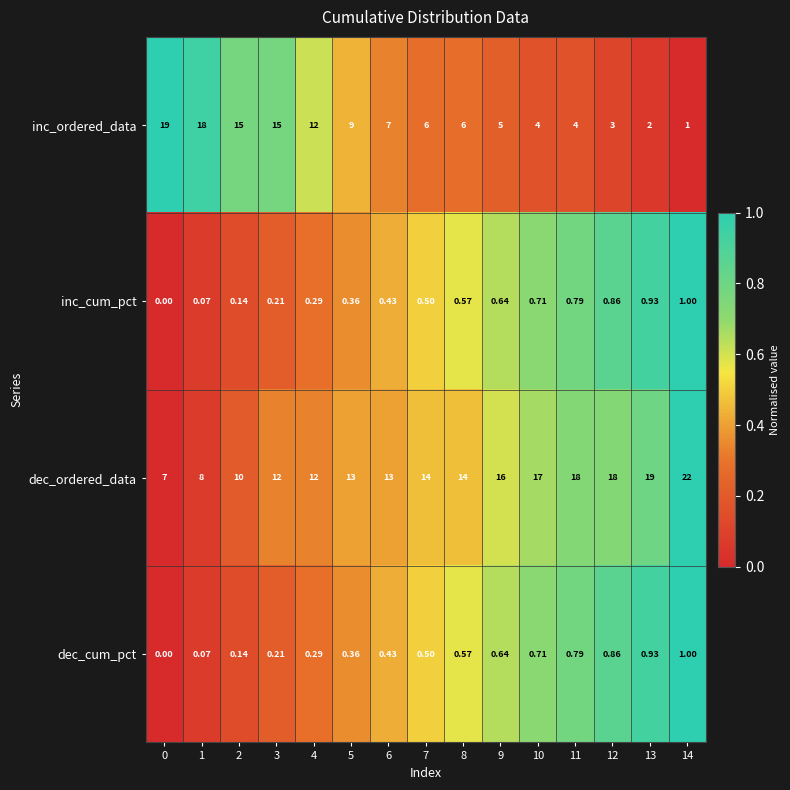

Which series has the largest range (max minus min)?

inc_ordered_data